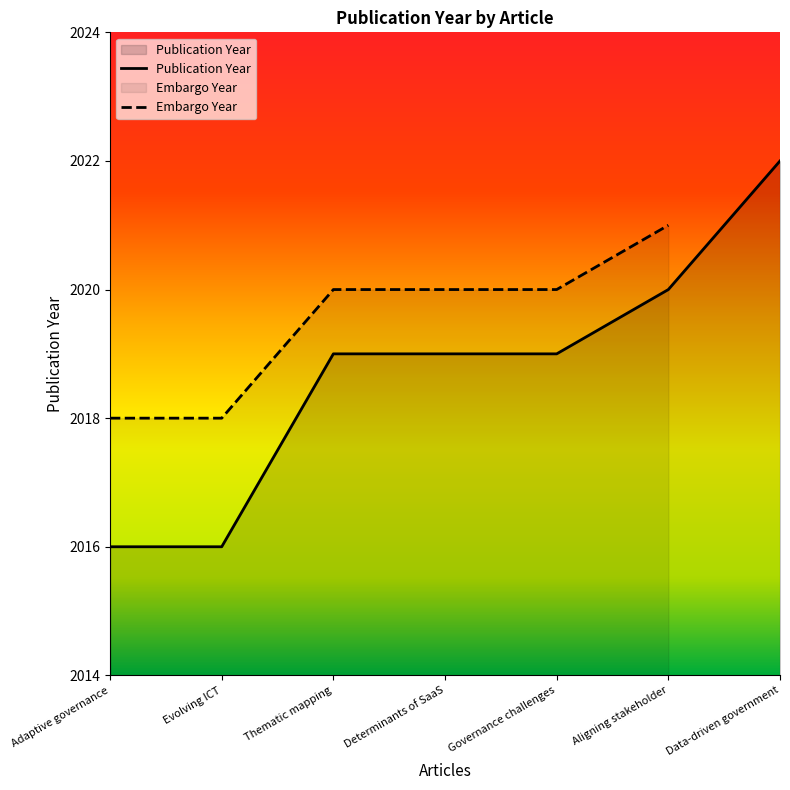

Reading left to right, list all the values displayed in this chart.

Adaptive governance=2016	Evolving ICT=2016	Thematic mapping=2019	Determinants of SaaS=2019	Governance challenges=2019	Aligning stakeholder=2020	Data-driven government=2022